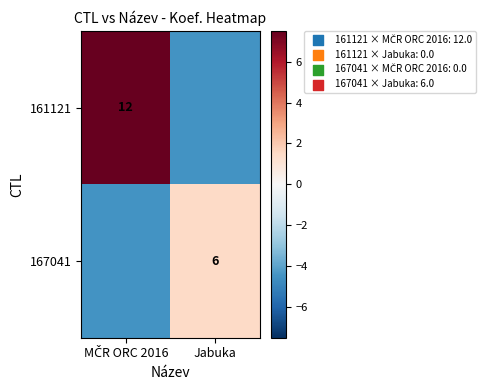

At which category is the sum across all series the highest?

MČR ORC 2016